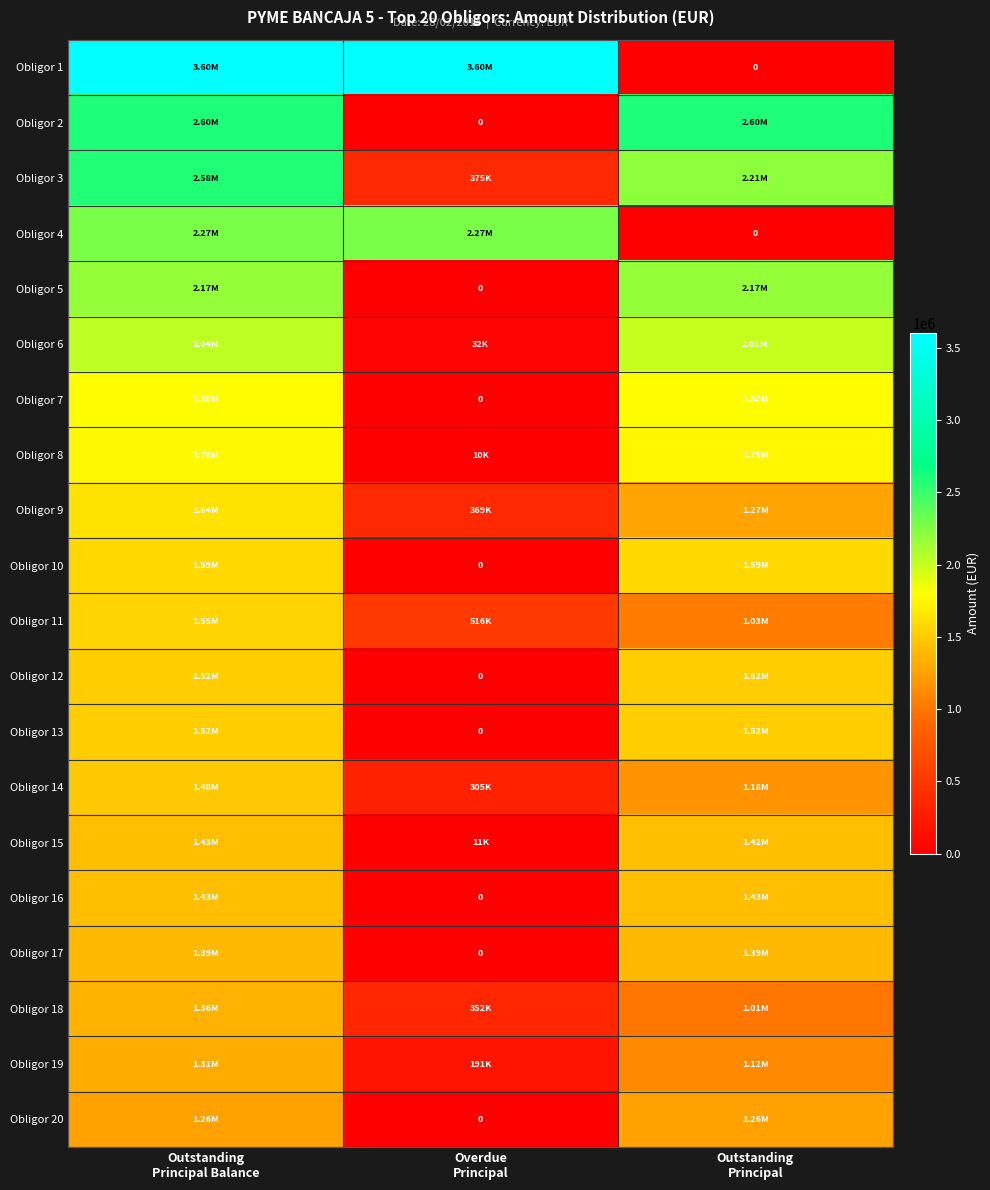

Rank the series at Outstanding Principal from highest to lowest value.

Obligor 2, Obligor 3, Obligor 5, Obligor 6, Obligor 7, Obligor 8, Obligor 10, Obligor 12, Obligor 13, Obligor 16, Obligor 15, Obligor 17, Obligor 9, Obligor 20, Obligor 14, Obligor 19, Obligor 11, Obligor 18, Obligor 1, Obligor 4